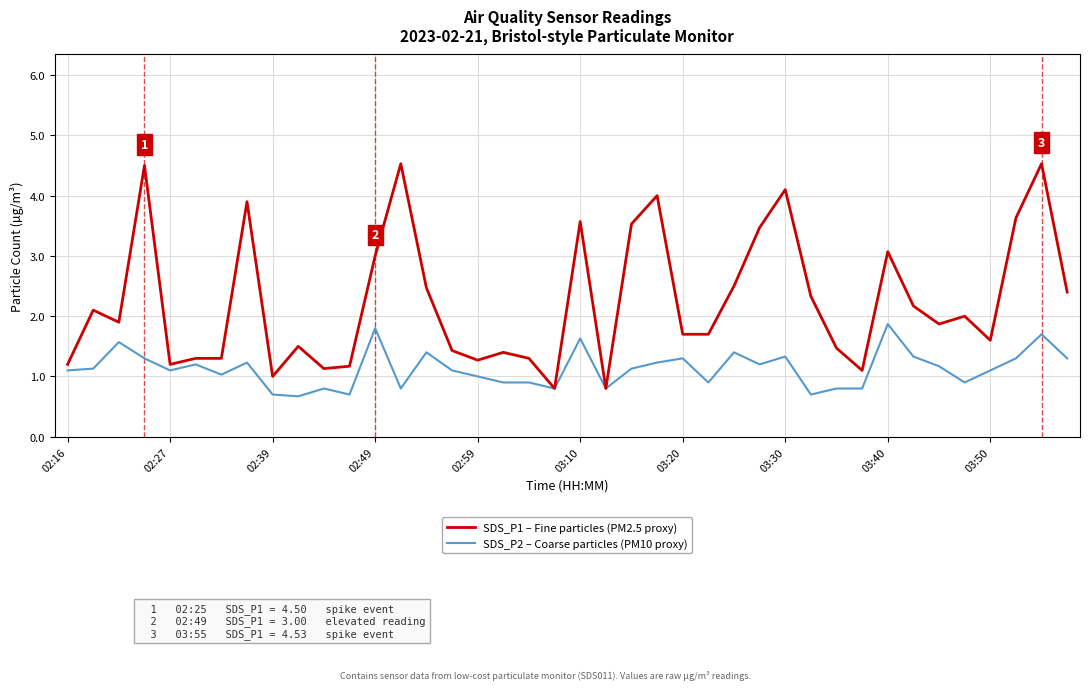

Which series has the largest total across all categories?

SDS_P1 – Fine particles (PM2.5 proxy)